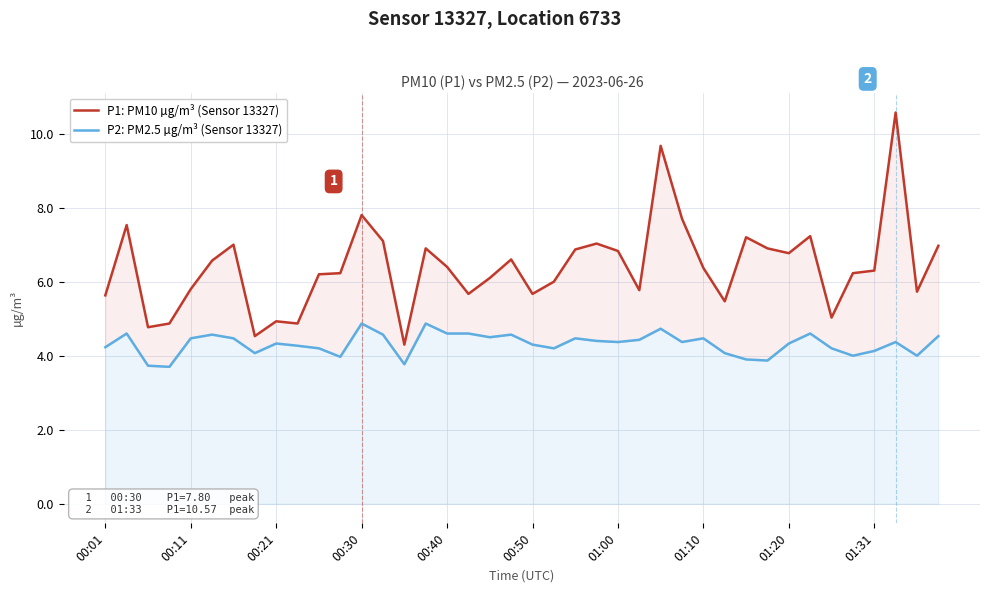

Which series has the largest total across all categories?

P1: PM10 µg/m³ (Sensor 13327)